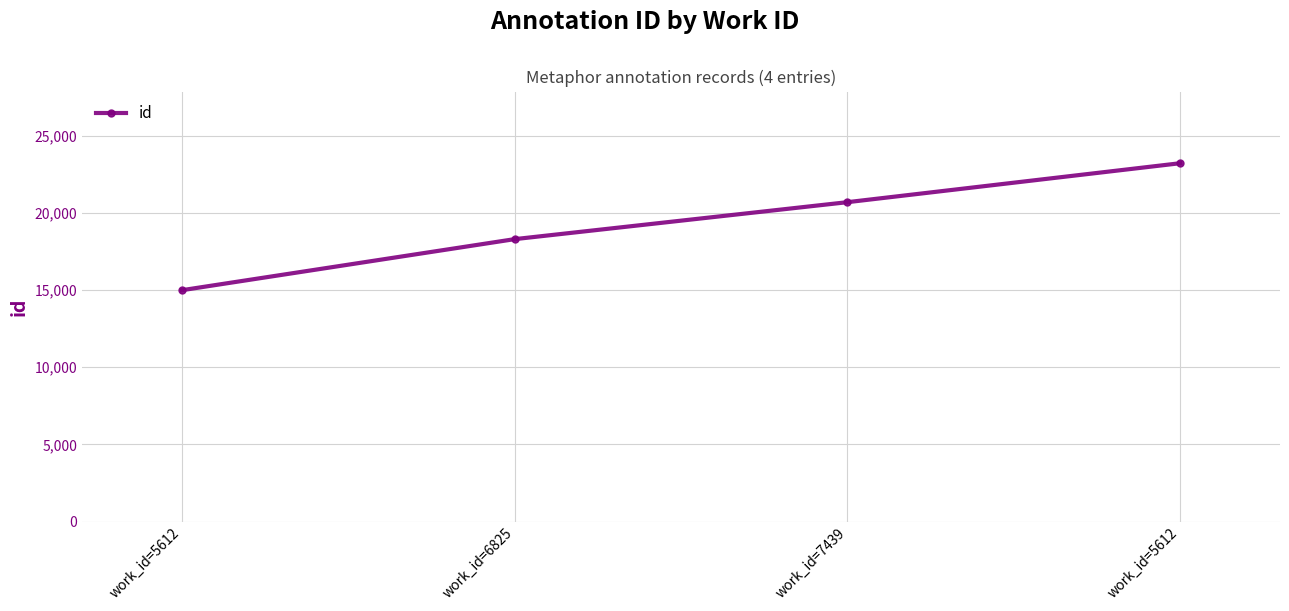

True or false: the data shows 18302 at work_id=6825.

True